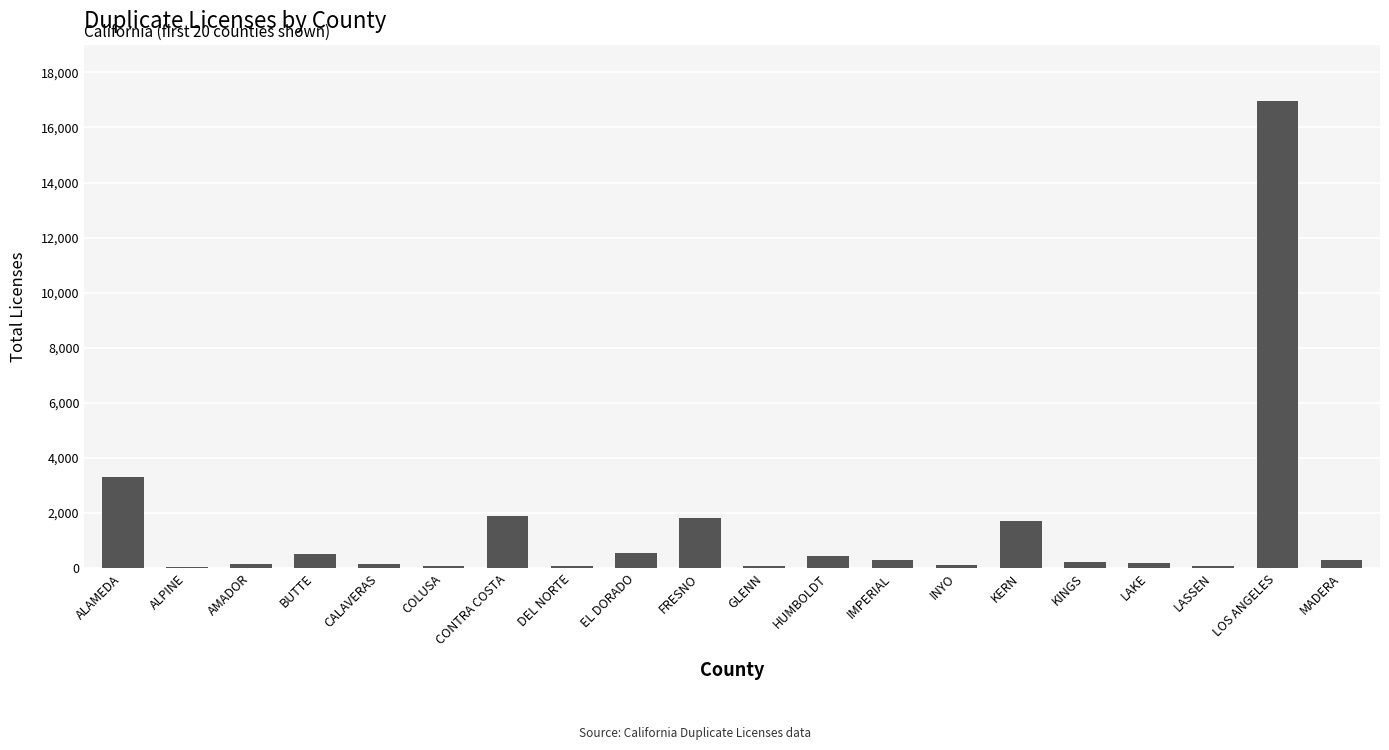

Which category has the highest value across all series?

LOS ANGELES